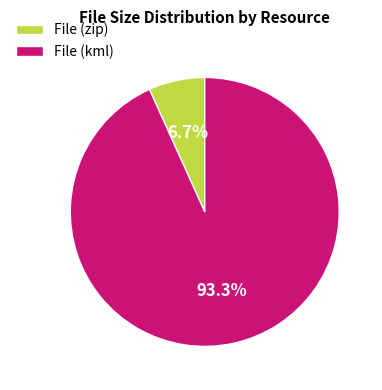

Rank the categories by value from lowest to highest.

File (zip), File (kml)